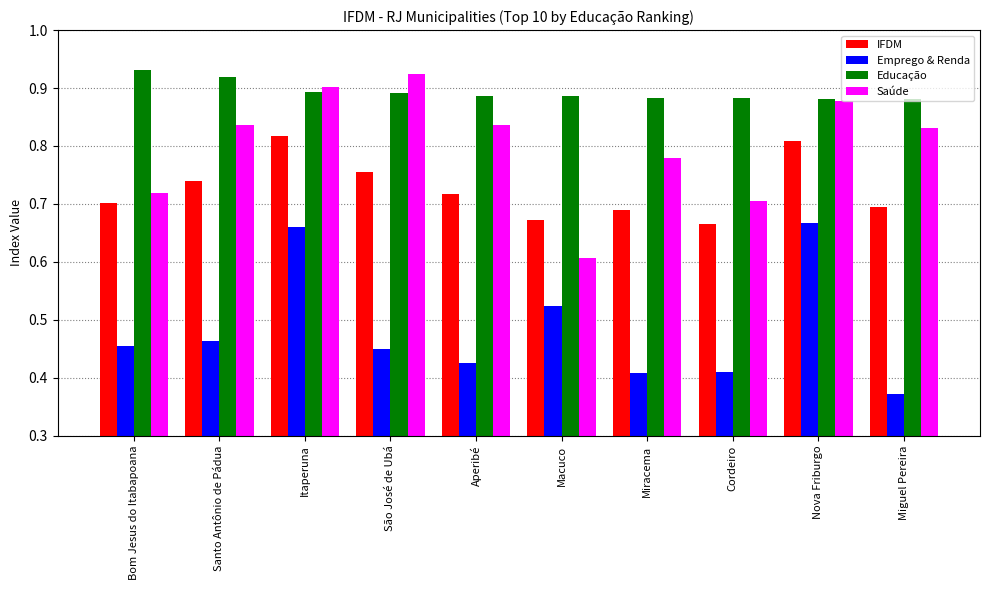

Which category has the lowest value across all series?

Miguel Pereira